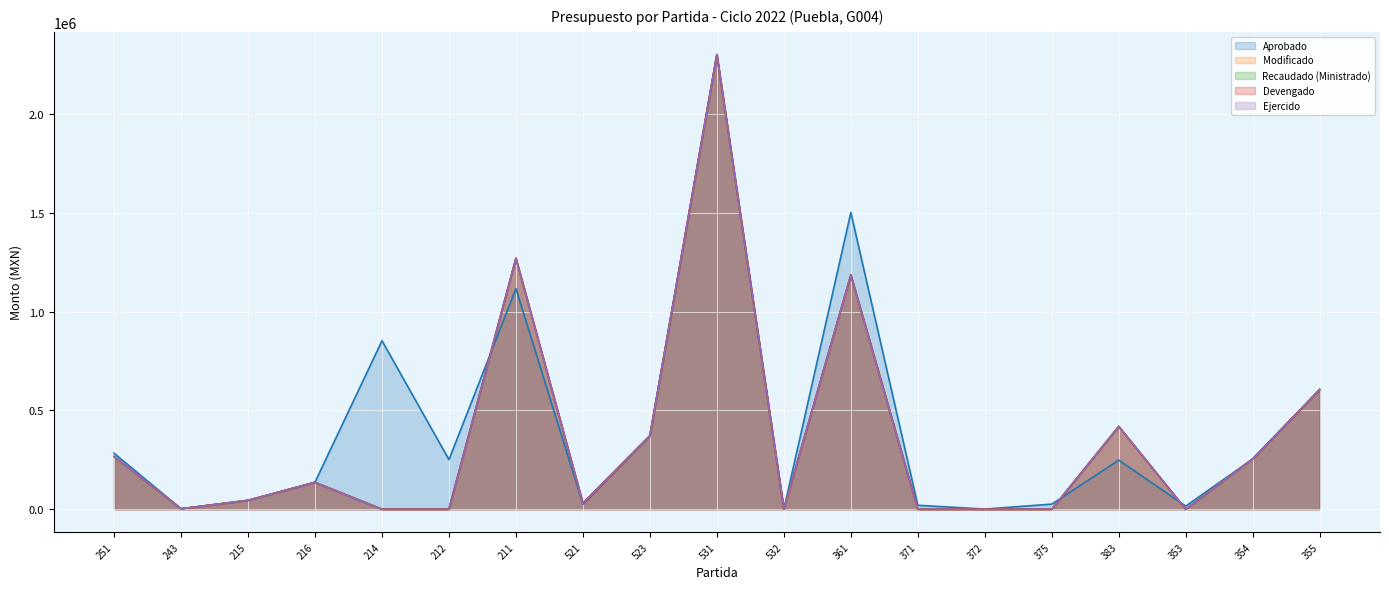

How many lines are shown in the chart?

5